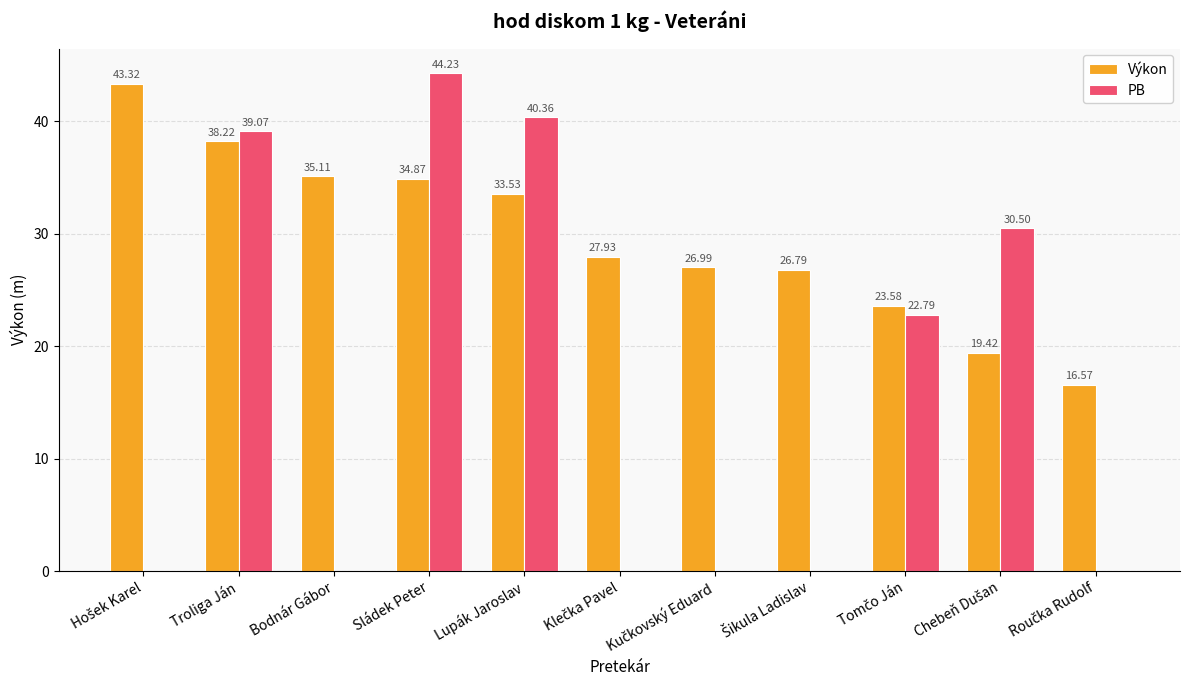

Are the bars horizontal?

No